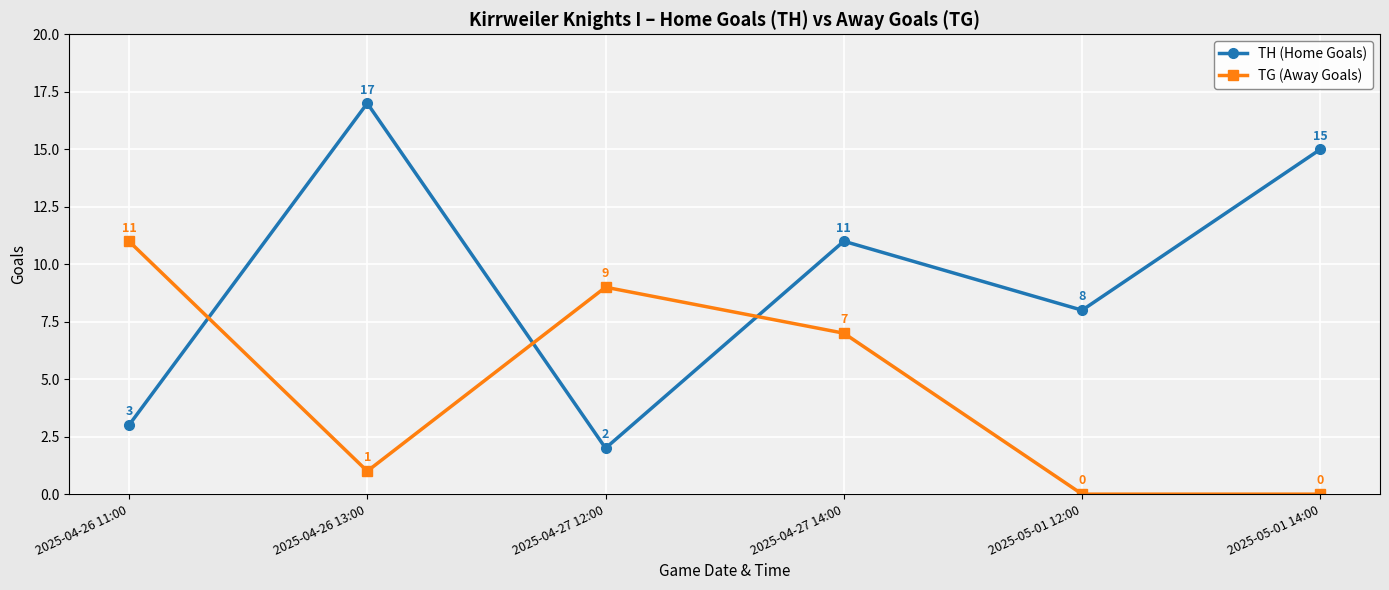

The TH (Home Goals) series shows 3 at 2025-04-27 12:00. True or false?

False